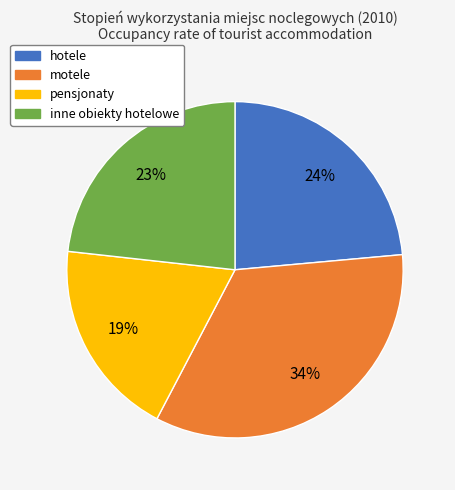

Is pensjonaty the majority of the pie?

No